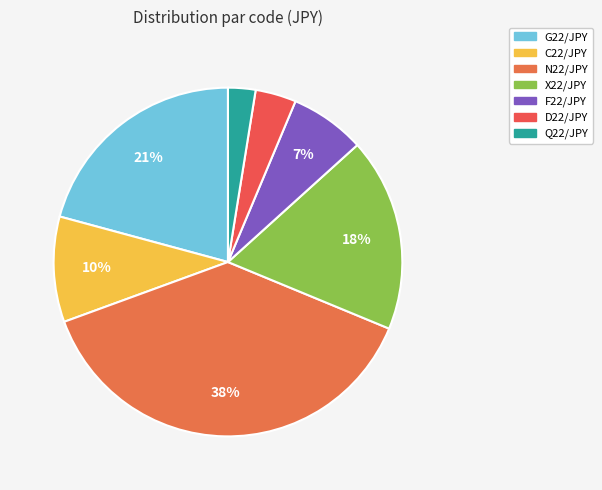

Between G22/JPY and Q22/JPY, which is larger?

G22/JPY